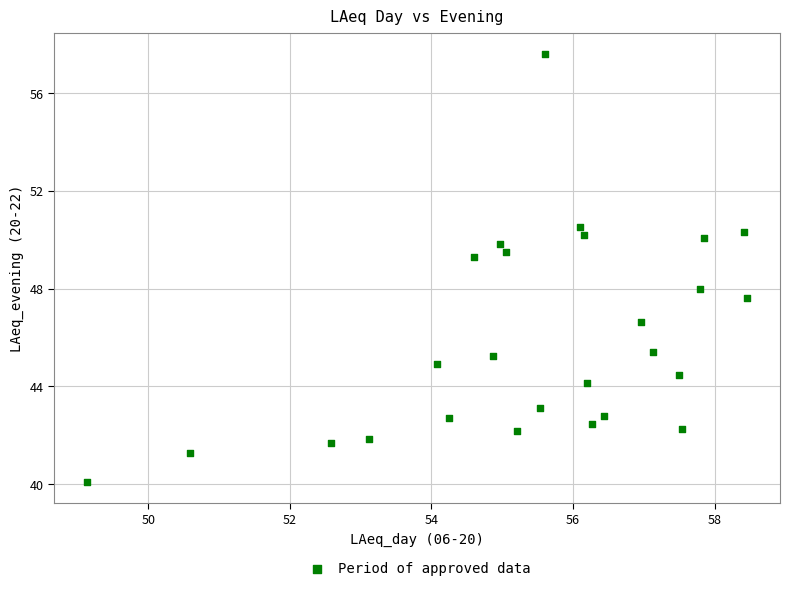

What is the range of Y values (max minus min)?

17.5